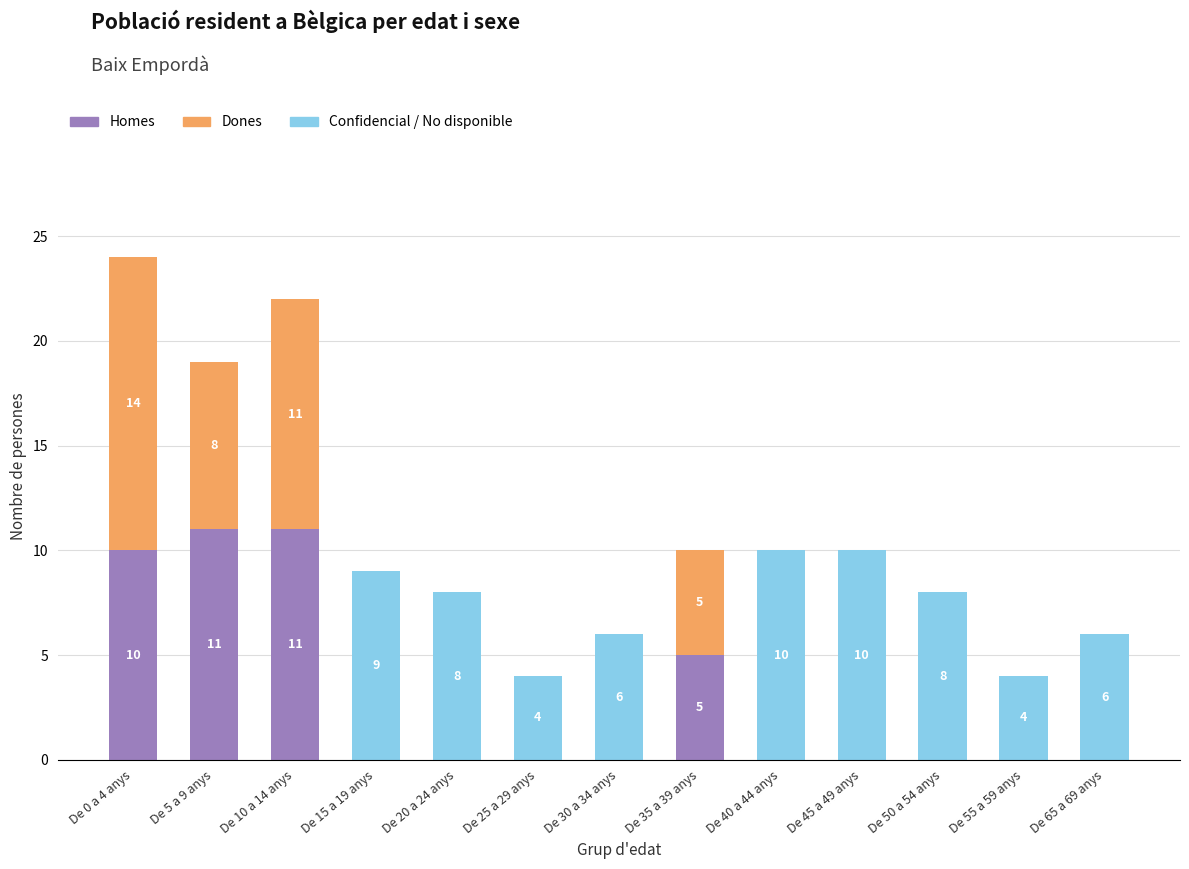

What is the total value across all series at De 40 a 44 anys?

10